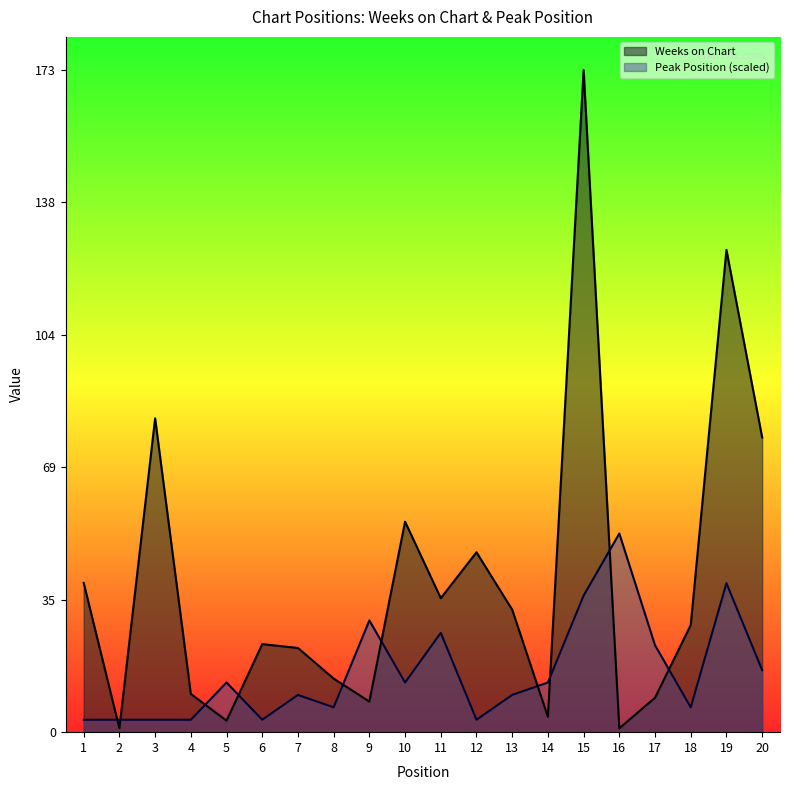

Reading left to right, list all the values displayed in this chart.

Weeks on Chart: 1=39.0	2=1.0	3=82.0	4=10.0	5=3.0	6=23.0	7=22.0	8=14.0	9=8.0	10=55.0	11=35.0	12=47.0	13=32.0	14=4.0	15=173.0	16=1.0	17=9.0	18=28.0	19=126.0	20=77.0
Peak Position: 1=3.2	2=3.2	3=3.2	4=3.2	5=13.0	6=3.2	7=9.7	8=6.5	9=29.2	10=13.0	11=25.9	12=3.2	13=9.7	14=13.0	15=35.7	16=51.9	17=22.7	18=6.5	19=38.9	20=16.2